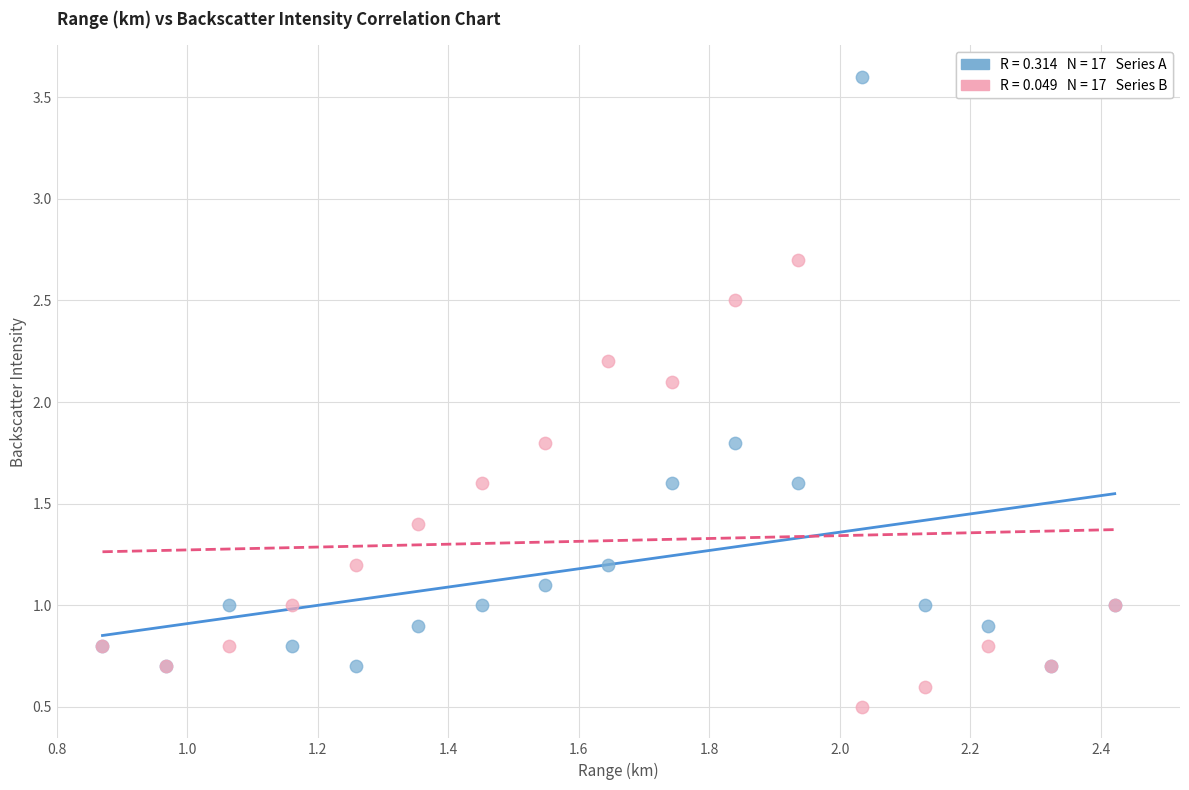

Across all series, what Y value is closest to 2?

2.1